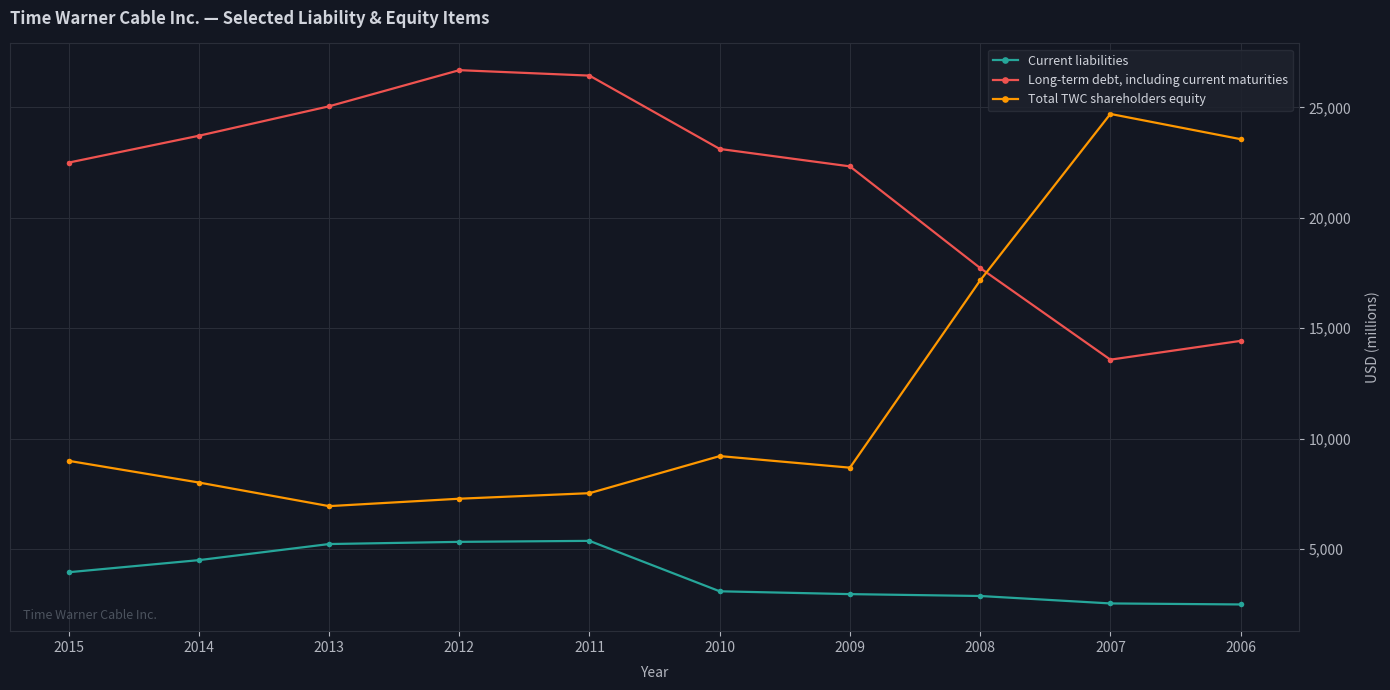

Where is the first local minimum for Total TWC shareholders equity?

2013